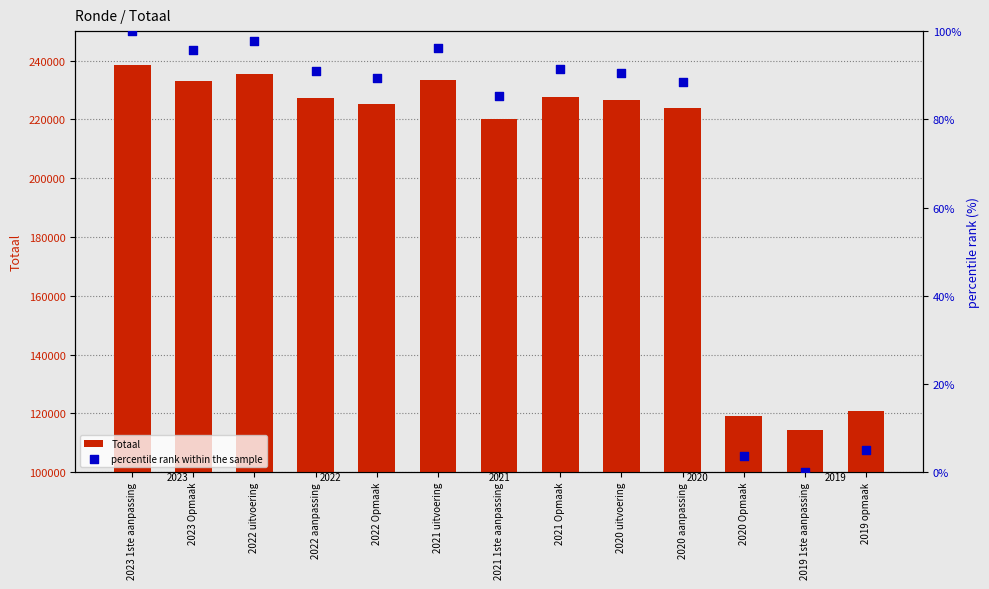

Which series has the largest total across all categories?

Totaal